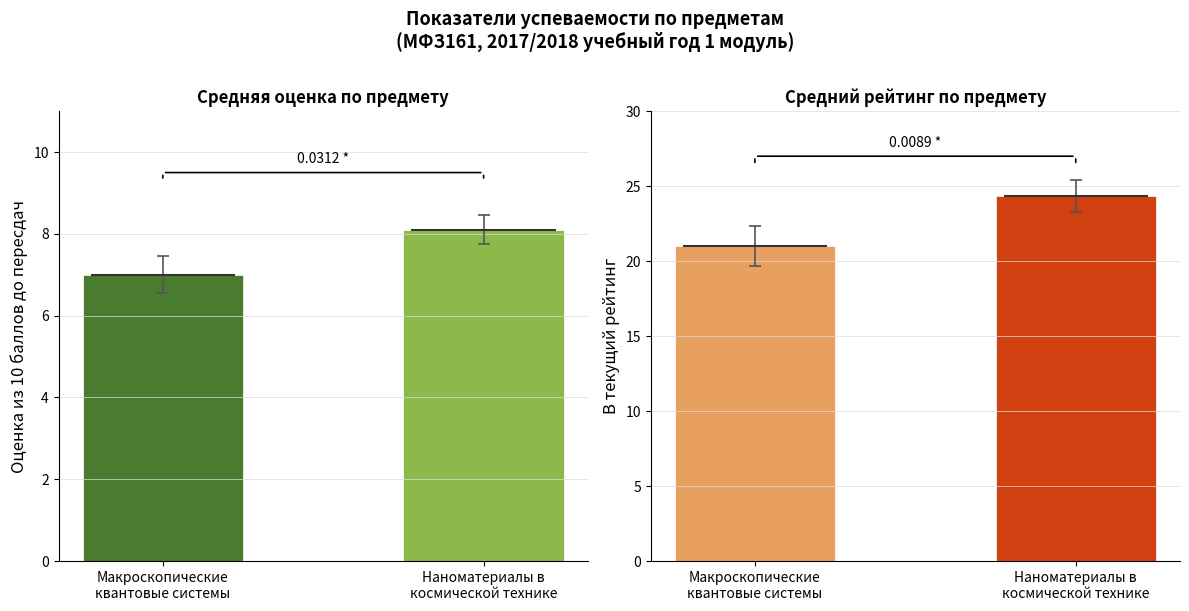

How many series are shown in this chart?

2